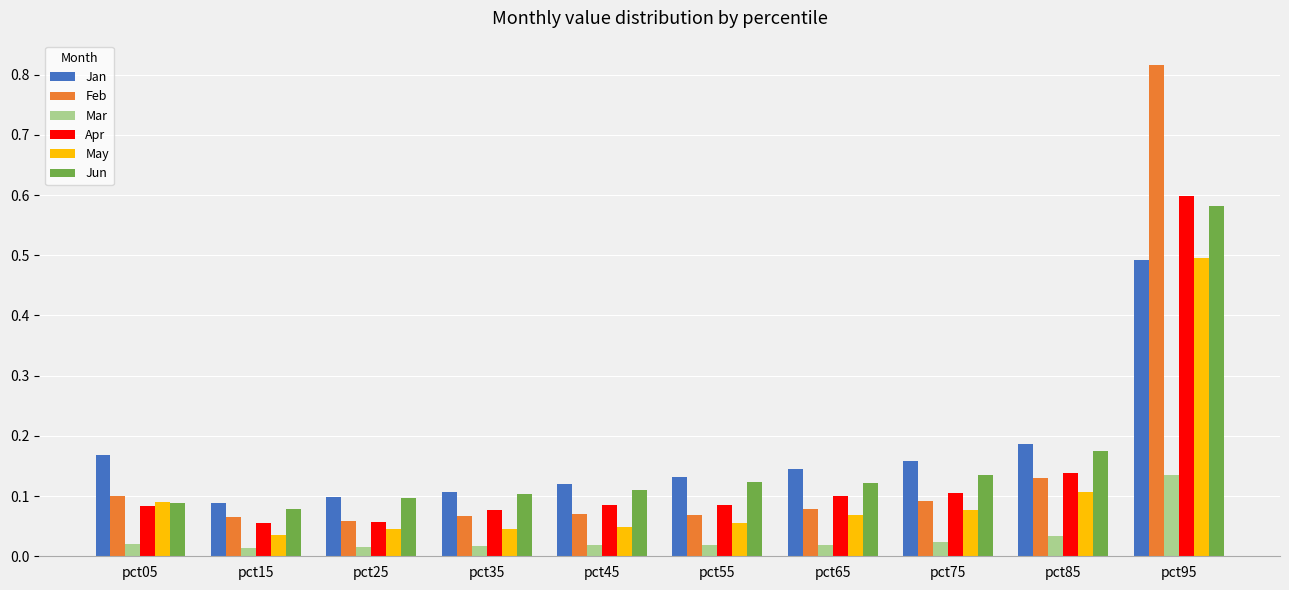

Which series changed the most between pct05 and pct85?

Jun